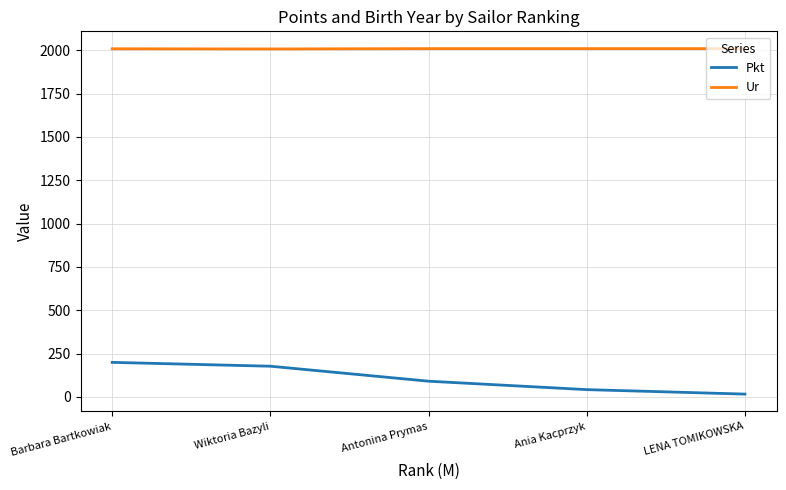

What value does the Ur series have at Antonina Prymas?

2009.0